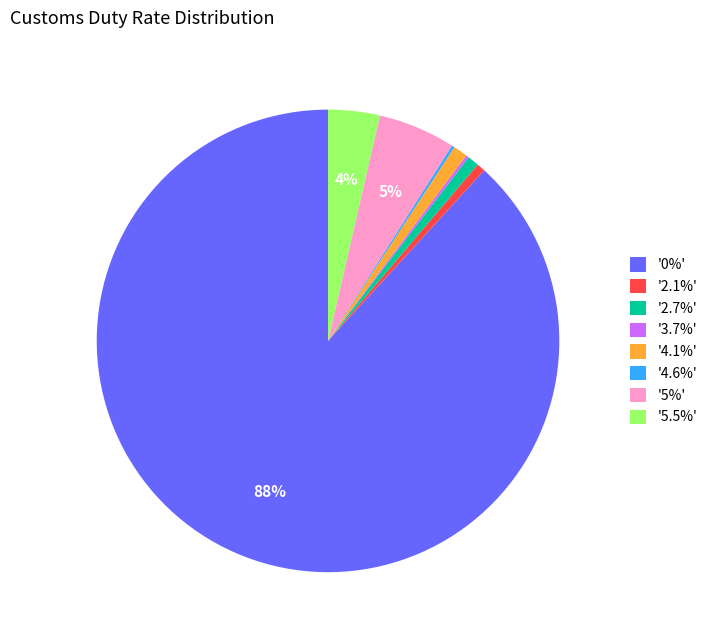

What is the majority slice?

'0%'